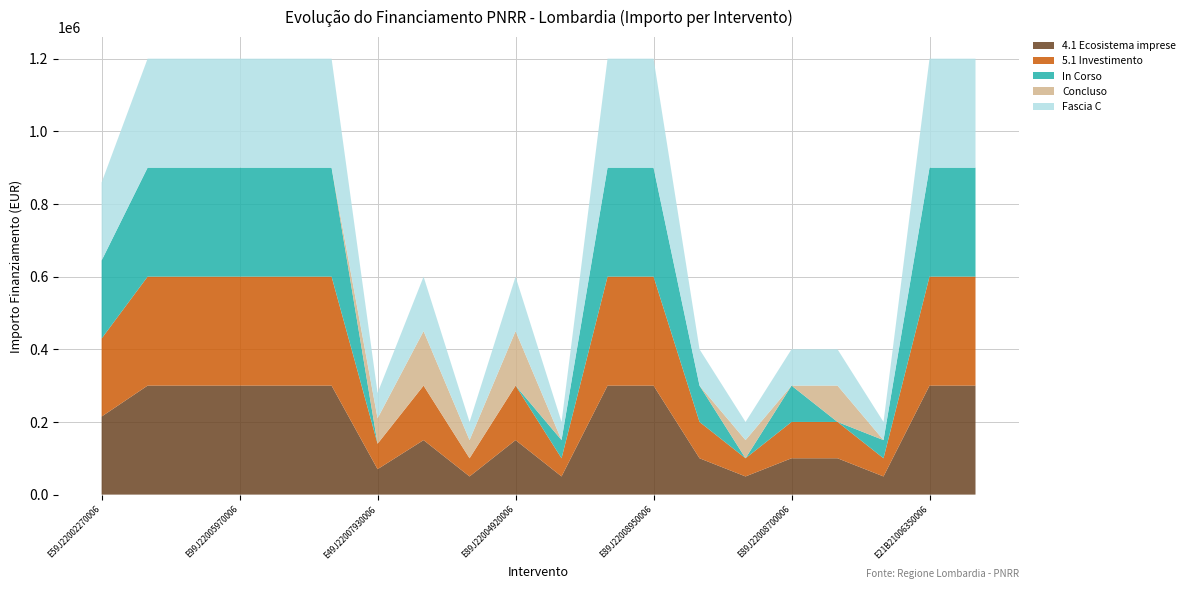

Reading left to right, list all the values displayed in this chart.

4.1 Ecosistema imprese: E59J22002270006=214800	E49J22008630006=300000	E39J22006570006=300000	E99J22005970006=300000	E59J22005460006=300000	E19J22005780006=300000	E49J22007930006=70000	E99J22005020006=150000	E49J22008190006=50000	E89J22004920006=150000	E49J22006400006=50000	E79J22003840006=300000	E89J22008950006=300000	E49J22008550006=100000	E49J22008430006=50000	E89J22008700006=100000	E49J22007910006=100000	E69J22005810006=50000	E21B21006350006=300000	E79J22005690006=300000
5.1 Investimento: E59J22002270006=214800	E49J22008630006=300000	E39J22006570006=300000	E99J22005970006=300000	E59J22005460006=300000	E19J22005780006=300000	E49J22007930006=70000	E99J22005020006=150000	E49J22008190006=50000	E89J22004920006=150000	E49J22006400006=50000	E79J22003840006=300000	E89J22008950006=300000	E49J22008550006=100000	E49J22008430006=50000	E89J22008700006=100000	E49J22007910006=100000	E69J22005810006=50000	E21B21006350006=300000	E79J22005690006=300000
In Corso: E59J22002270006=214800	E49J22008630006=300000	E39J22006570006=300000	E99J22005970006=300000	E59J22005460006=300000	E19J22005780006=300000	E49J22007930006=0	E99J22005020006=0	E49J22008190006=0	E89J22004920006=0	E49J22006400006=50000	E79J22003840006=300000	E89J22008950006=300000	E49J22008550006=100000	E49J22008430006=0	E89J22008700006=100000	E49J22007910006=0	E69J22005810006=50000	E21B21006350006=300000	E79J22005690006=300000
Concluso: E59J22002270006=0	E49J22008630006=0	E39J22006570006=0	E99J22005970006=0	E59J22005460006=0	E19J22005780006=0	E49J22007930006=70000	E99J22005020006=150000	E49J22008190006=50000	E89J22004920006=150000	E49J22006400006=0	E79J22003840006=0	E89J22008950006=0	E49J22008550006=0	E49J22008430006=50000	E89J22008700006=0	E49J22007910006=100000	E69J22005810006=0	E21B21006350006=0	E79J22005690006=0
Fascia C: E59J22002270006=214800	E49J22008630006=300000	E39J22006570006=300000	E99J22005970006=300000	E59J22005460006=300000	E19J22005780006=300000	E49J22007930006=70000	E99J22005020006=150000	E49J22008190006=50000	E89J22004920006=150000	E49J22006400006=50000	E79J22003840006=300000	E89J22008950006=300000	E49J22008550006=100000	E49J22008430006=50000	E89J22008700006=100000	E49J22007910006=100000	E69J22005810006=50000	E21B21006350006=300000	E79J22005690006=300000